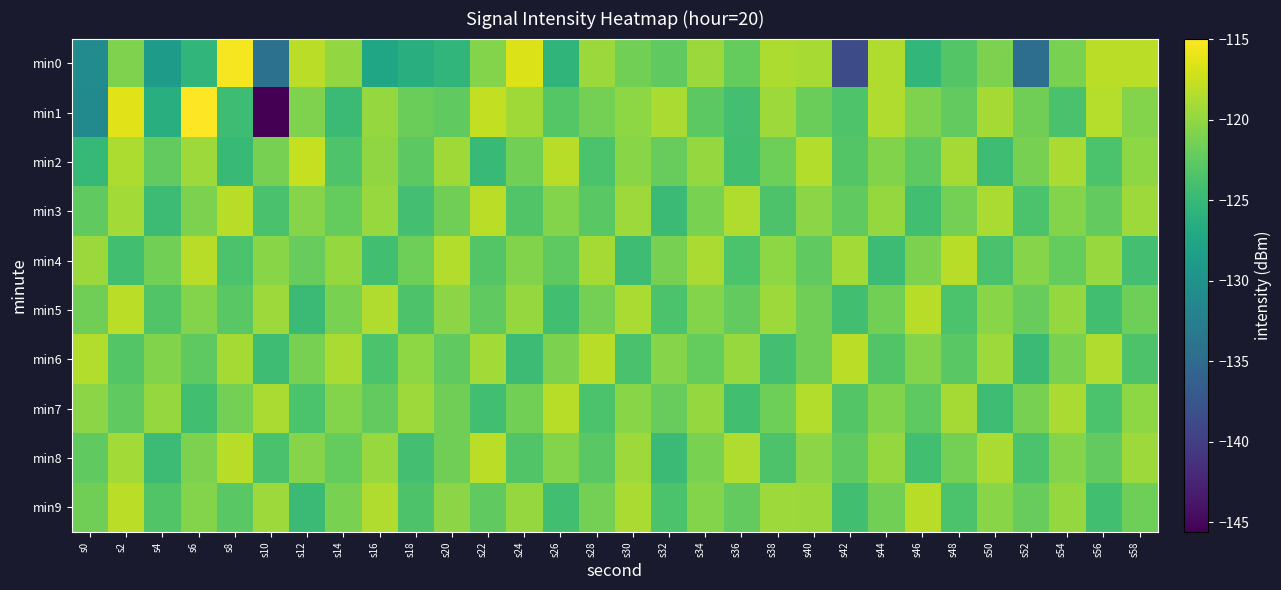

Reading left to right, transcribe all the data shown in this chart.

min0: s0=-130.8	s2=-120.9	s4=-128.8	s6=-125.5	s8=-115.4	s10=-134.2	s12=-118.1	s14=-119.9	s16=-127.6	s18=-126.4	s20=-125.5	s22=-120.6	s24=-116.6	s26=-125.6	s28=-119.6	s30=-121.5	s32=-122.5	s34=-119.5	s36=-122.2	s38=-118.7	s40=-119.0	s42=-138.6	s44=-118.6	s46=-125.3	s48=-123.2	s50=-121.0	s52=-134.5	s54=-121.1	s56=-118.2	s58=-118.1
min1: s0=-131.0	s2=-116.3	s4=-126.2	s6=-115.0	s8=-124.5	s10=-145.6	s12=-120.9	s14=-124.8	s16=-119.8	s18=-121.8	s20=-122.5	s22=-117.8	s24=-119.3	s26=-123.1	s28=-121.4	s30=-120.2	s32=-118.9	s34=-122.7	s36=-124.1	s38=-119.5	s40=-121.8	s42=-123.4	s44=-118.6	s46=-120.9	s48=-122.3	s50=-119.1	s52=-121.6	s54=-123.8	s56=-118.4	s58=-120.7
min2: s0=-125.1	s2=-118.7	s4=-122.3	s6=-119.5	s8=-124.8	s10=-121.2	s12=-117.6	s14=-123.4	s16=-120.1	s18=-122.7	s20=-119.3	s22=-124.9	s24=-121.5	s26=-118.2	s28=-123.7	s30=-120.4	s32=-122.1	s34=-119.8	s36=-124.3	s38=-121.7	s40=-118.5	s42=-123.2	s44=-120.8	s46=-122.6	s48=-119.1	s50=-124.5	s52=-121.3	s54=-118.9	s56=-123.6	s58=-120.2
min3: s0=-122.4	s2=-119.2	s4=-124.6	s6=-121.0	s8=-118.3	s10=-123.8	s12=-120.5	s14=-122.2	s16=-119.7	s18=-124.1	s20=-121.6	s22=-118.1	s24=-123.3	s26=-120.7	s28=-122.8	s30=-119.4	s32=-124.7	s34=-121.1	s36=-118.6	s38=-123.5	s40=-120.3	s42=-122.5	s44=-119.8	s46=-124.2	s48=-121.4	s50=-118.8	s52=-123.7	s54=-120.6	s56=-122.3	s58=-119.5
min4: s0=-119.6	s2=-124.3	s4=-121.5	s6=-118.2	s8=-123.7	s10=-120.4	s12=-122.1	s14=-119.8	s16=-124.3	s18=-121.7	s20=-118.5	s22=-123.2	s24=-120.8	s26=-122.6	s28=-119.1	s30=-124.5	s32=-121.3	s34=-118.9	s36=-123.6	s38=-120.2	s40=-122.4	s42=-119.2	s44=-124.6	s46=-121.0	s48=-118.3	s50=-123.8	s52=-120.5	s54=-122.2	s56=-119.7	s58=-124.1
min5: s0=-121.6	s2=-118.1	s4=-123.3	s6=-120.7	s8=-122.8	s10=-119.4	s12=-124.7	s14=-121.1	s16=-118.6	s18=-123.5	s20=-120.3	s22=-122.5	s24=-119.8	s26=-124.2	s28=-121.4	s30=-118.8	s32=-123.7	s34=-120.6	s36=-122.3	s38=-119.5	s40=-121.6	s42=-124.3	s44=-121.5	s46=-118.2	s48=-123.7	s50=-120.4	s52=-122.1	s54=-119.8	s56=-124.3	s58=-121.7
min6: s0=-118.5	s2=-123.2	s4=-120.8	s6=-122.6	s8=-119.1	s10=-124.5	s12=-121.3	s14=-118.9	s16=-123.6	s18=-120.2	s20=-122.4	s22=-119.2	s24=-124.6	s26=-121.0	s28=-118.3	s30=-123.8	s32=-120.5	s34=-122.2	s36=-119.7	s38=-124.1	s40=-121.6	s42=-118.1	s44=-123.3	s46=-120.7	s48=-122.8	s50=-119.4	s52=-124.7	s54=-121.1	s56=-118.6	s58=-123.5
min7: s0=-120.3	s2=-122.5	s4=-119.8	s6=-124.2	s8=-121.4	s10=-118.8	s12=-123.7	s14=-120.6	s16=-122.3	s18=-119.5	s20=-121.6	s22=-124.3	s24=-121.5	s26=-118.2	s28=-123.7	s30=-120.4	s32=-122.1	s34=-119.8	s36=-124.3	s38=-121.7	s40=-118.5	s42=-123.2	s44=-120.8	s46=-122.6	s48=-119.1	s50=-124.5	s52=-121.3	s54=-118.9	s56=-123.6	s58=-120.2
min8: s0=-122.4	s2=-119.2	s4=-124.6	s6=-121.0	s8=-118.3	s10=-123.8	s12=-120.5	s14=-122.2	s16=-119.7	s18=-124.1	s20=-121.6	s22=-118.1	s24=-123.3	s26=-120.7	s28=-122.8	s30=-119.4	s32=-124.7	s34=-121.1	s36=-118.6	s38=-123.5	s40=-120.3	s42=-122.5	s44=-119.8	s46=-124.2	s48=-121.4	s50=-118.8	s52=-123.7	s54=-120.6	s56=-122.3	s58=-119.5
min9: s0=-121.6	s2=-118.1	s4=-123.3	s6=-120.7	s8=-122.8	s10=-119.4	s12=-124.7	s14=-121.1	s16=-118.6	s18=-123.5	s20=-120.3	s22=-122.5	s24=-119.8	s26=-124.2	s28=-121.4	s30=-118.8	s32=-123.7	s34=-120.6	s36=-122.3	s38=-119.5	s40=-119.6	s42=-124.3	s44=-121.5	s46=-118.2	s48=-123.7	s50=-120.4	s52=-122.1	s54=-119.8	s56=-124.3	s58=-121.7